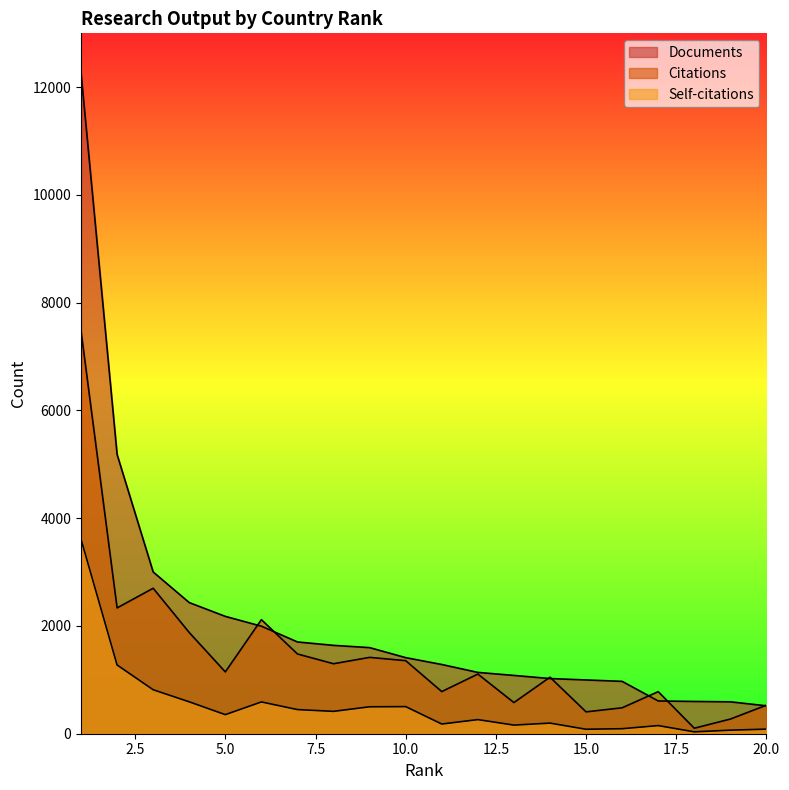

What is the greatest value displayed?

12273